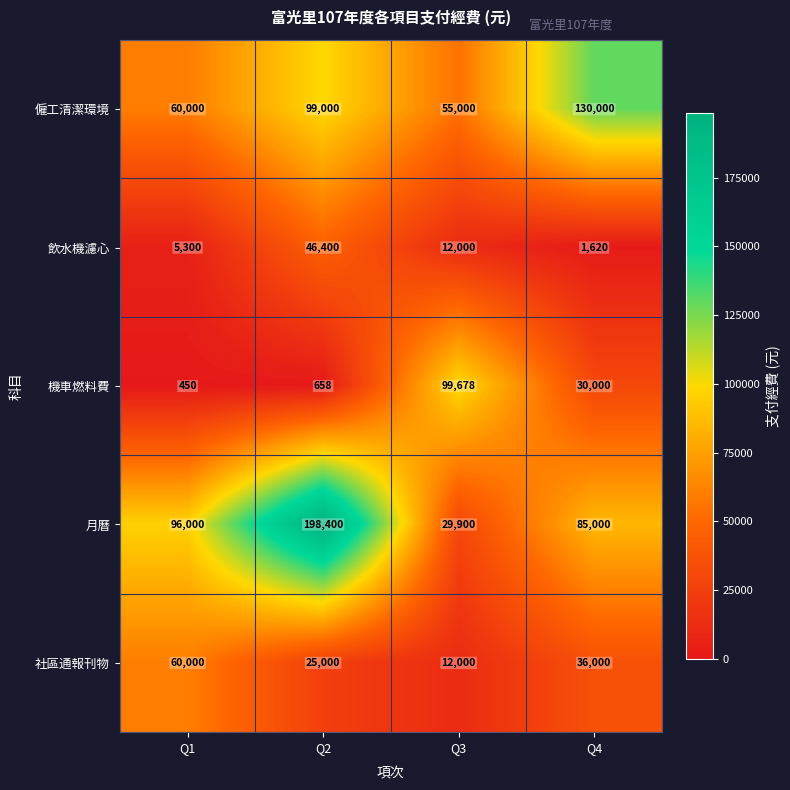

Rank the series by their maximum value, from highest to lowest.

月曆, 僱工清潔環境, 機車燃料費, 社區通報刊物, 飲水機濾心